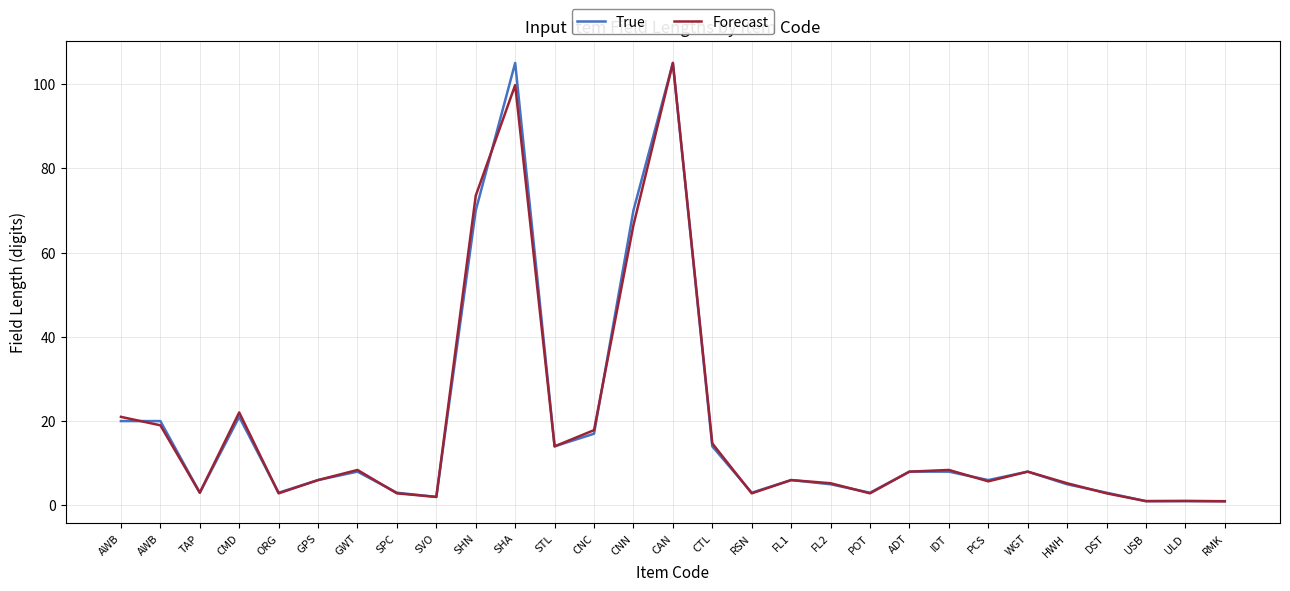

How many interior local valleys does the True series have?

7